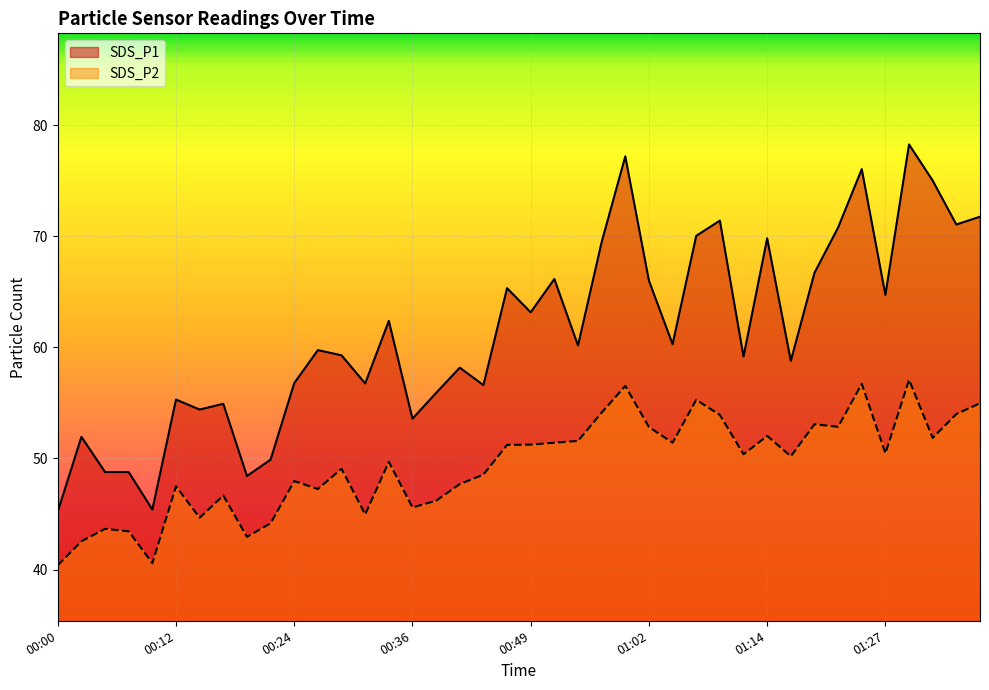

What is the average value of the SDS_P2 series?

49.4